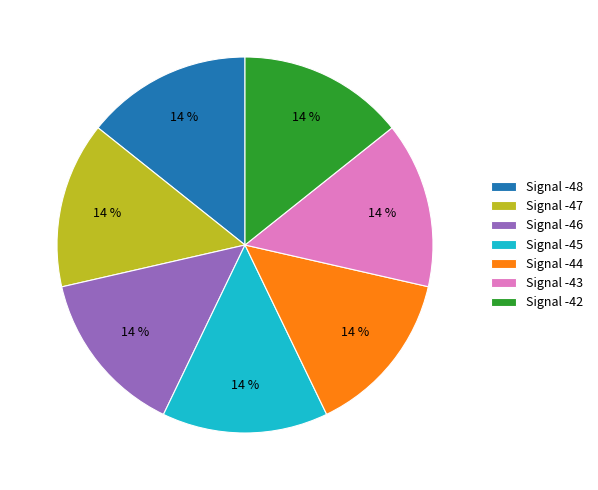

Is it true that Signal -48 is 21% of the pie?

False